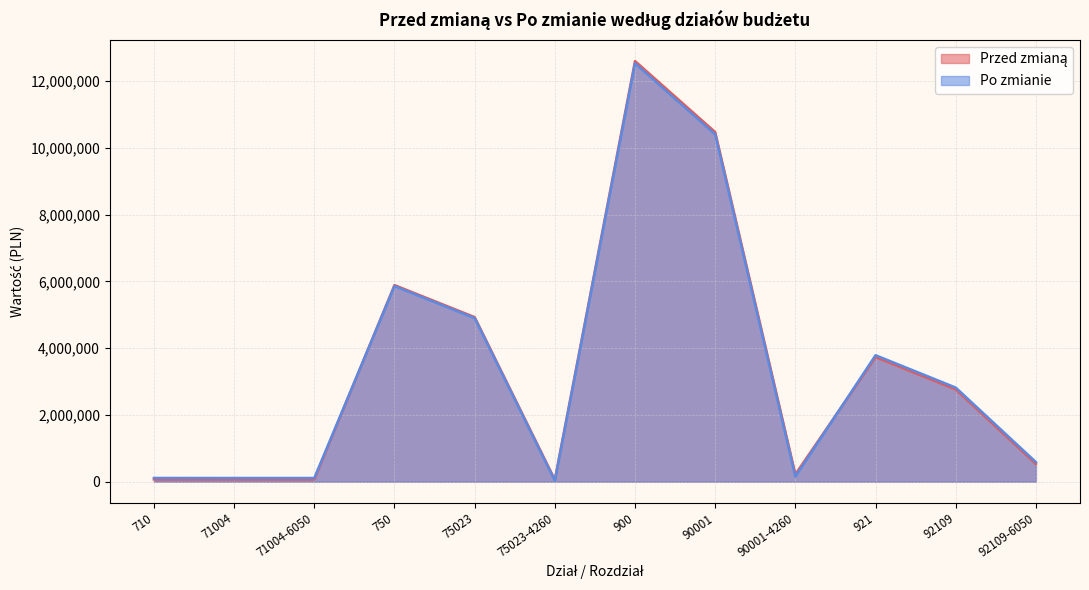

What is the difference between the maximum and minimum values in the Po zmianie series?

12500314.5